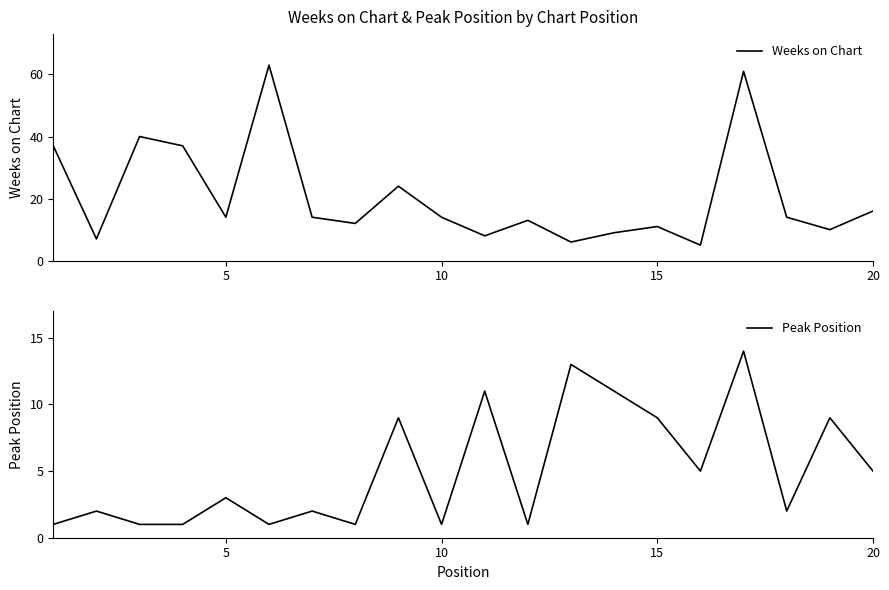

What are all the series names shown in the legend?

Weeks on Chart, Peak Position